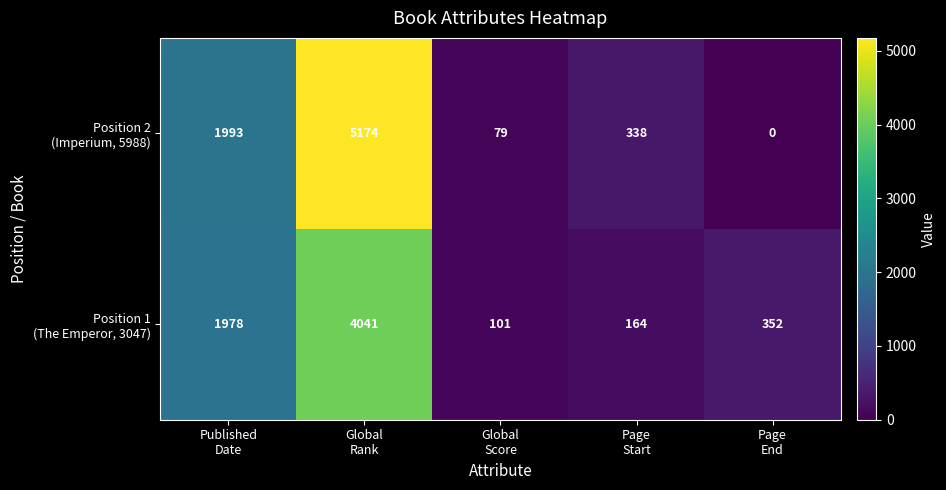

Which category has the lowest value across all series?

Page
End